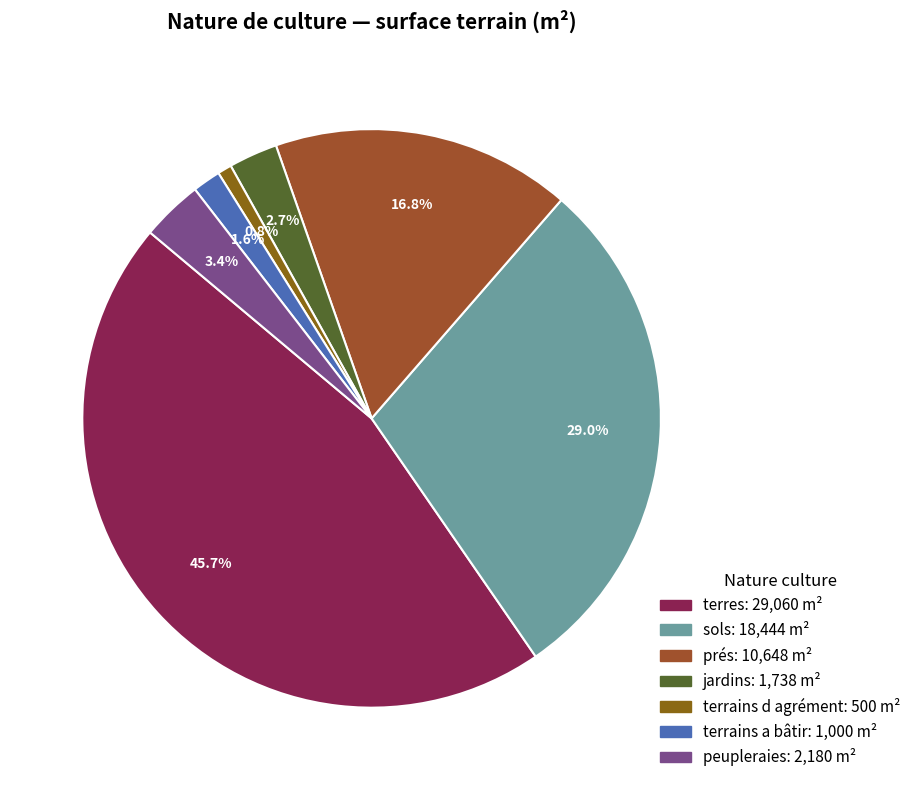

Does sols account for over 50% of the chart?

No